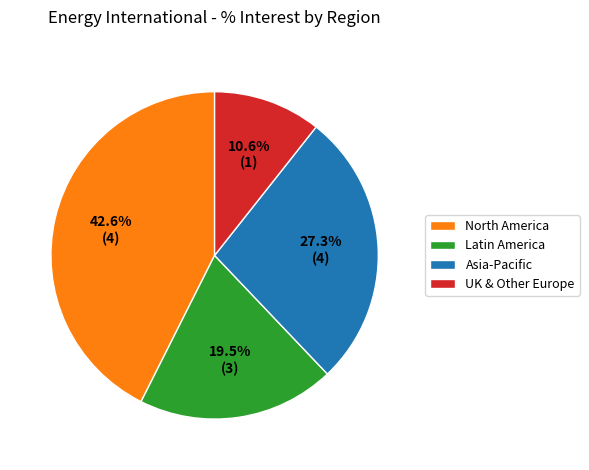

Which category has the smallest portion of the pie?

UK & Other Europe